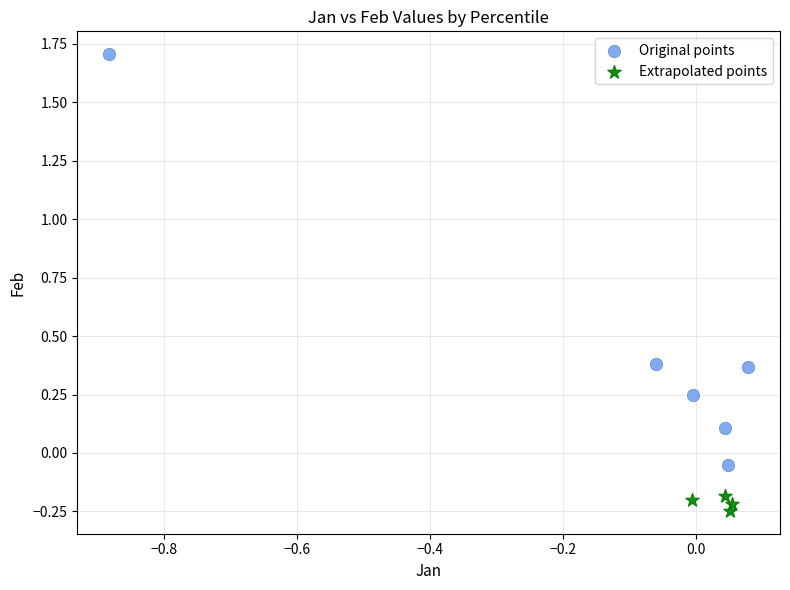

Which series has the widest spread of Y values?

Original points